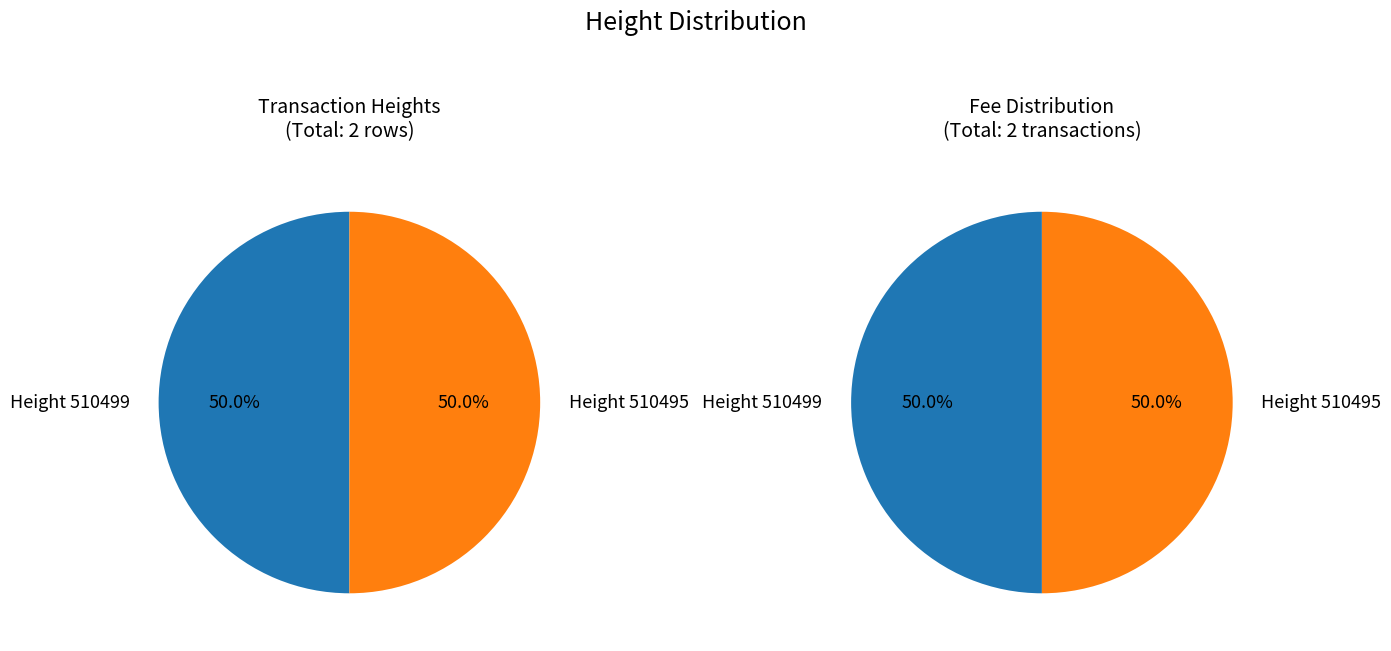

Count the number of slices in the pie.

2